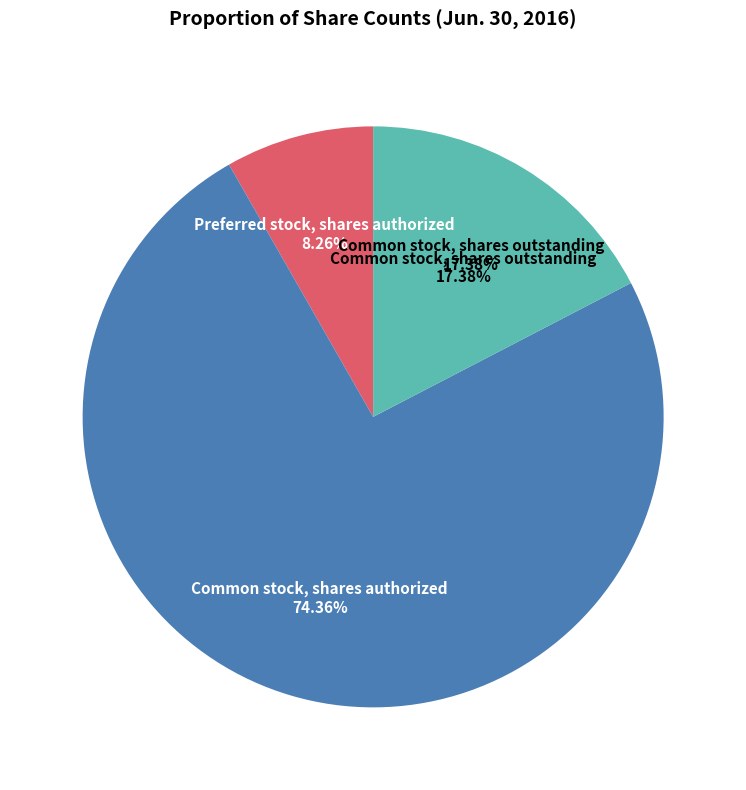

Does any single category account for the majority?

Yes